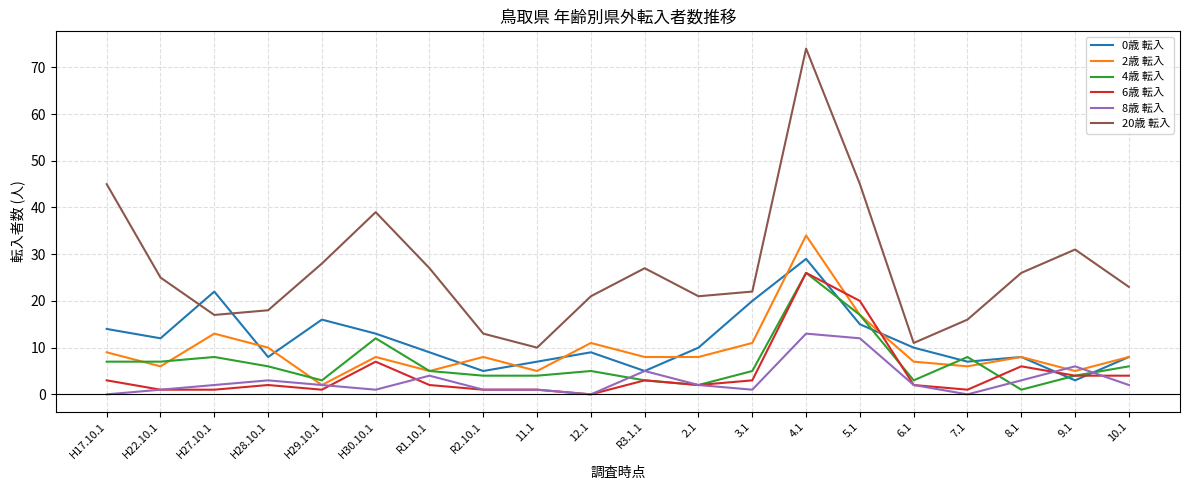

Does the chart display data point markers on the line(s)?

No